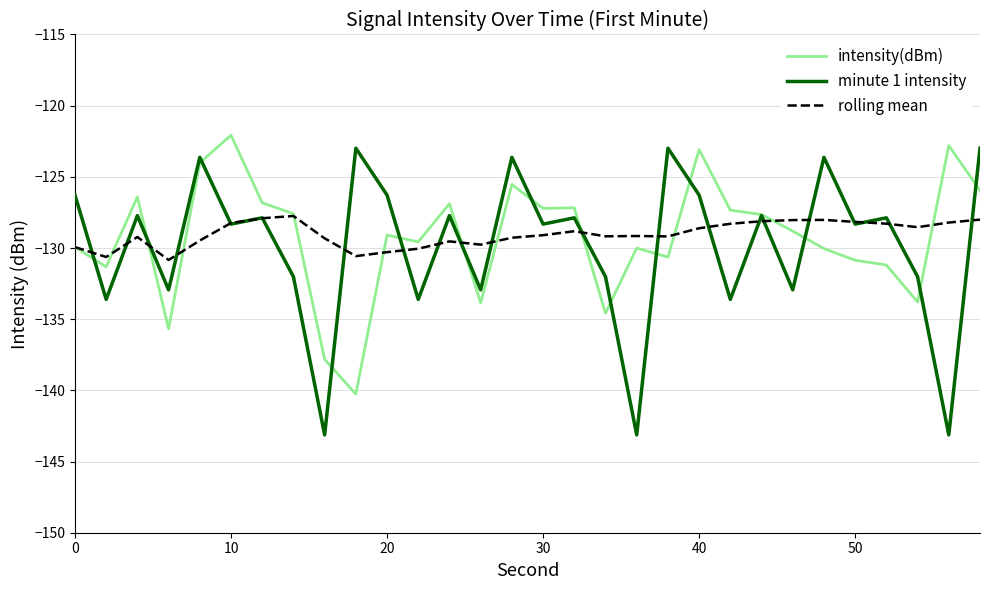

What are all the series names shown in the legend?

intensity(dBm), minute 1 intensity, rolling mean